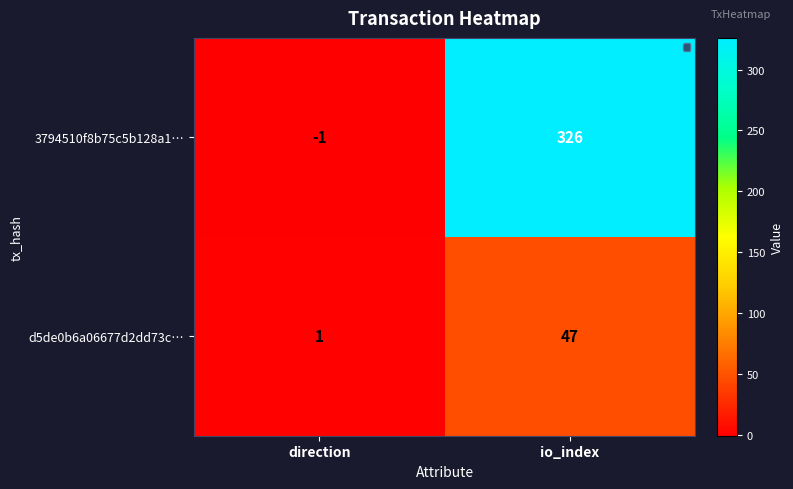

The 3794510f8b75c5b128a1… series shows 162 at io_index. True or false?

False